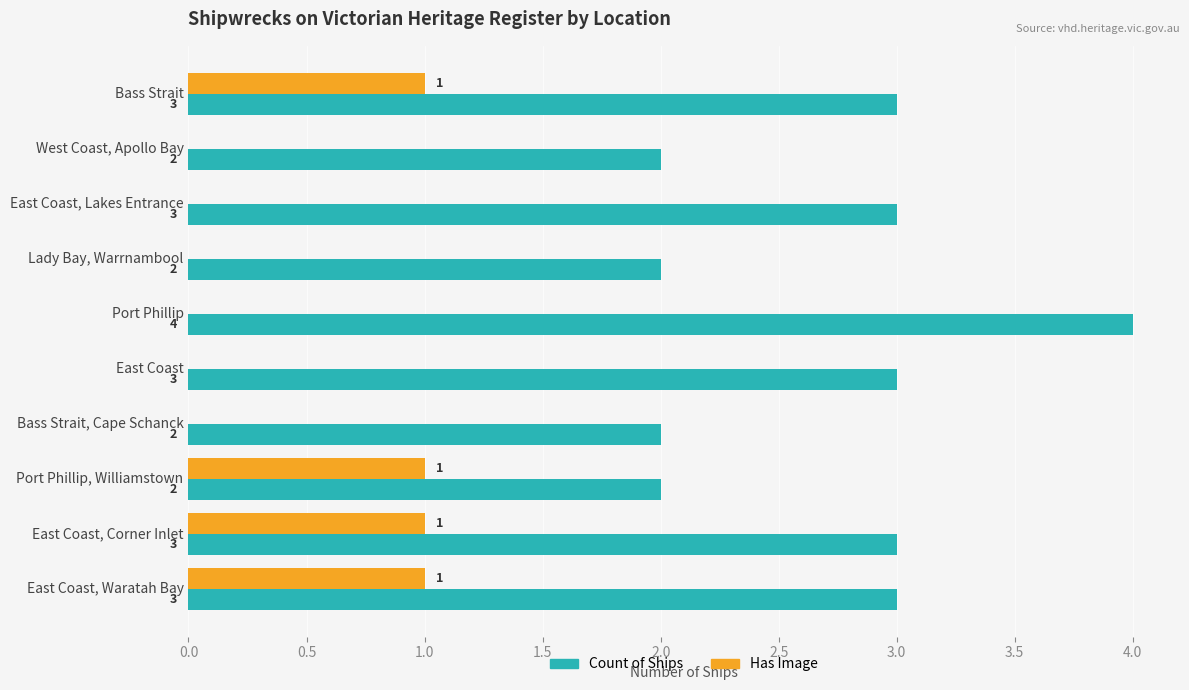

What is the sum of the Count of Ships values at Bass Strait and West Coast, Apollo Bay?

5